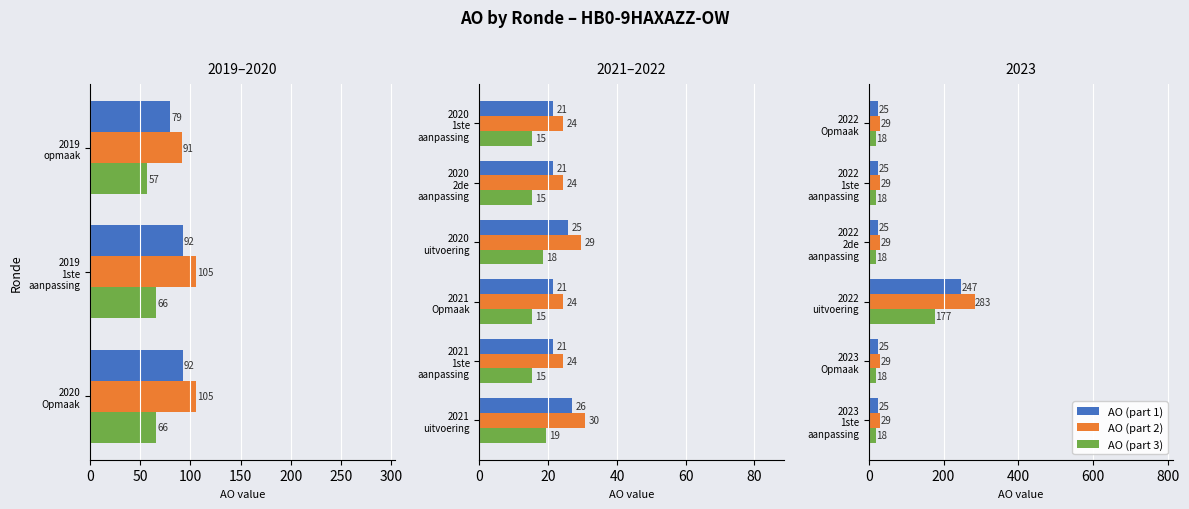

Which series has the largest range (max minus min)?

AO (part 2)